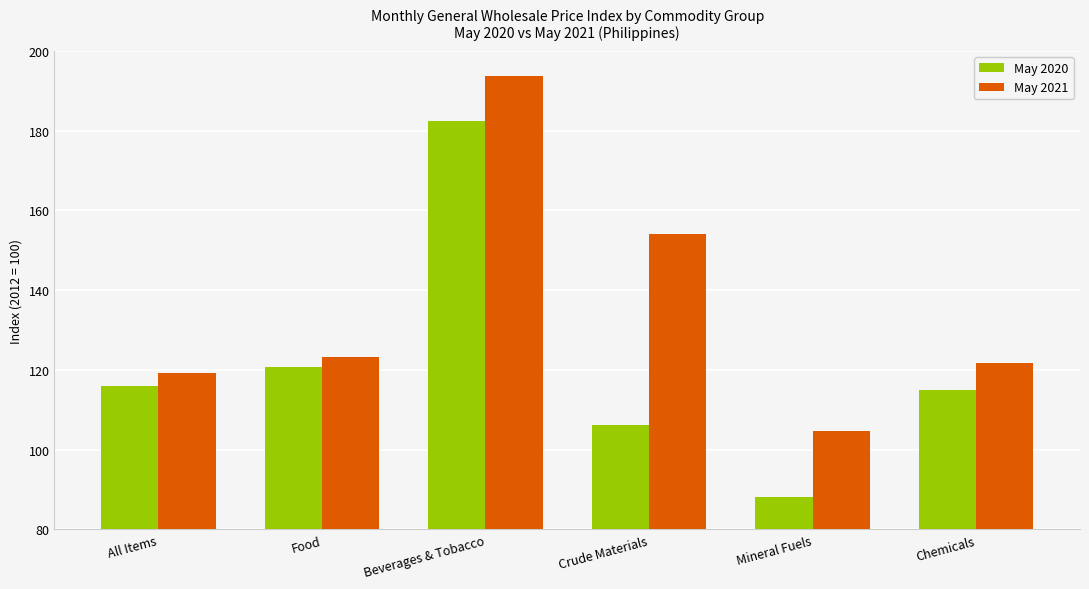

At Chemicals, list the series in order from smallest to largest.

May 2020, May 2021